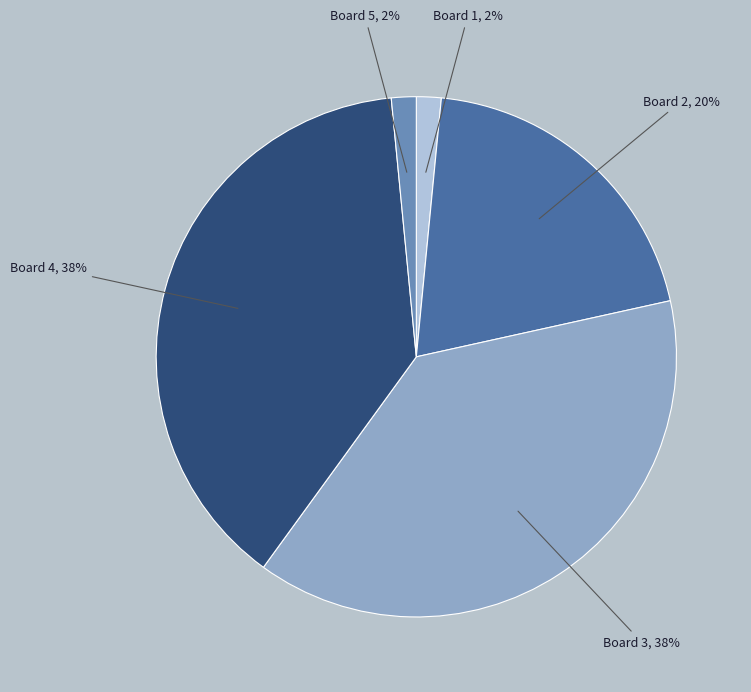

Is there any slice that represents more than half of the pie?

No